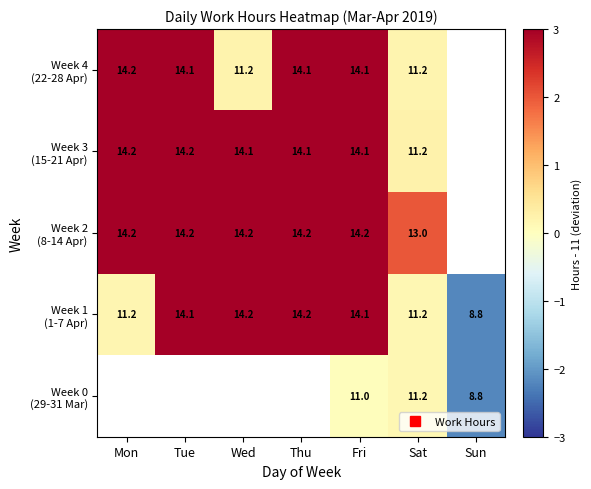

Is it true that Week 2 (8-14 Apr) equals 3.2 at Thu?

True